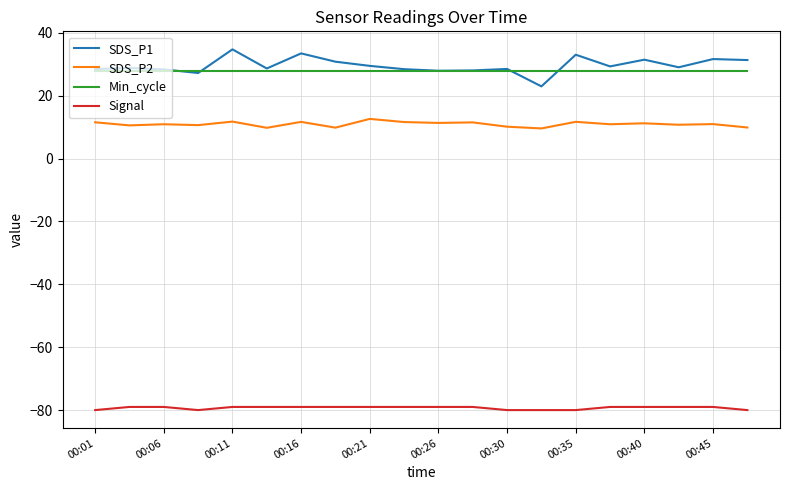

What is the difference between the second highest and minimum values in the SDS_P1 series?

10.5